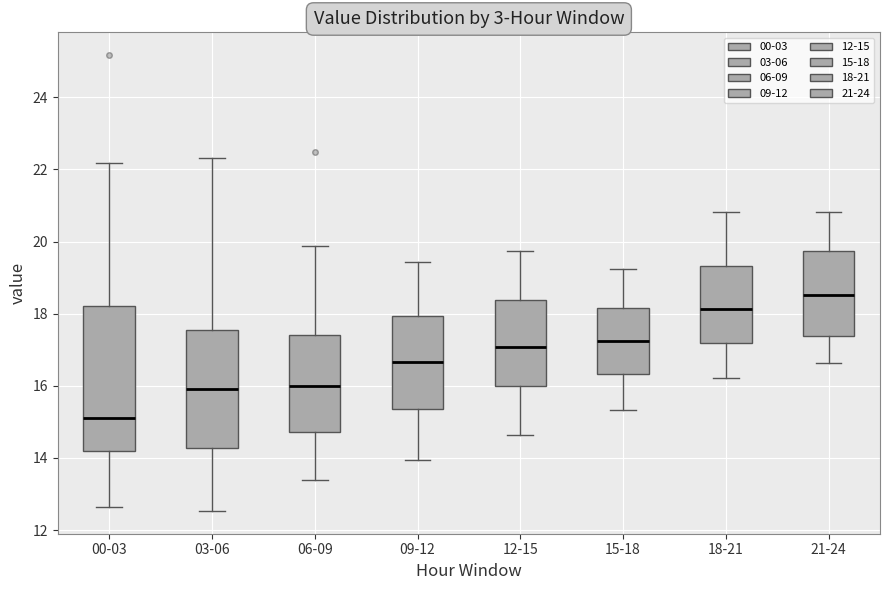

Which box has the highest median line?

21-24